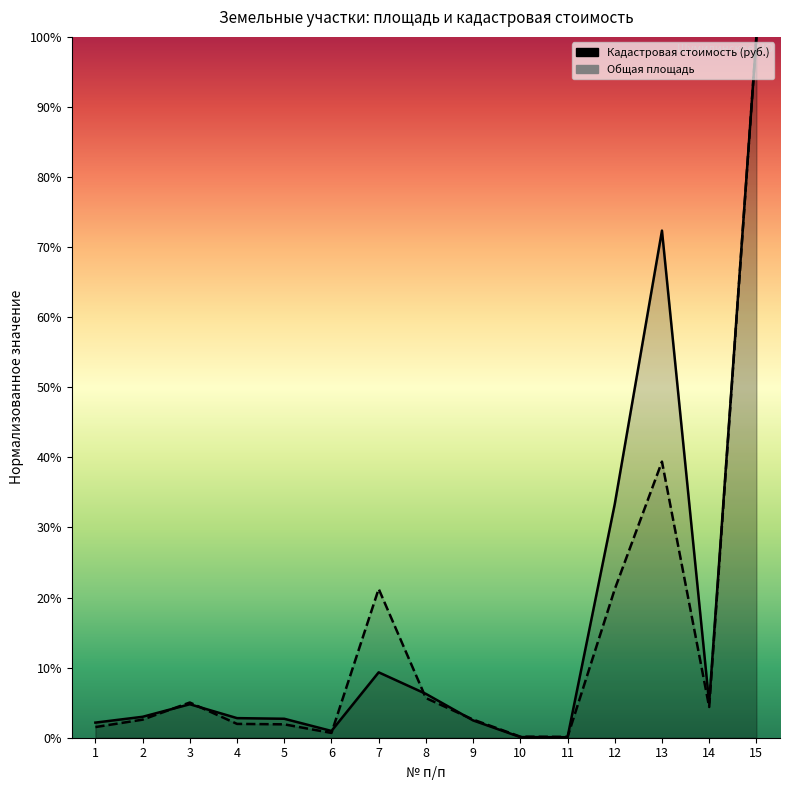

How many interior local peaks does the Кадастровая стоимость (руб.) series have?

3